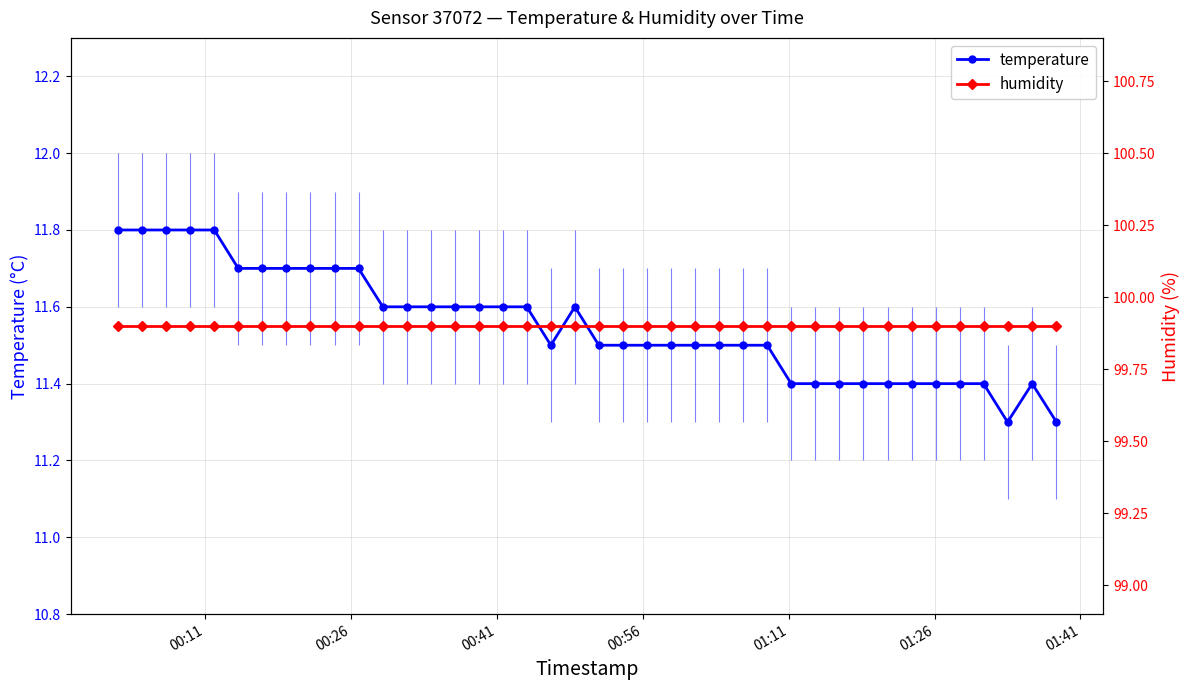

True or false: humidity and temperature cross at least once.

False